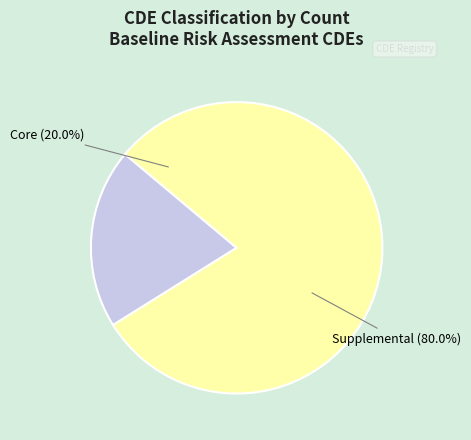

Does C01007 represent more than half of the total?

No